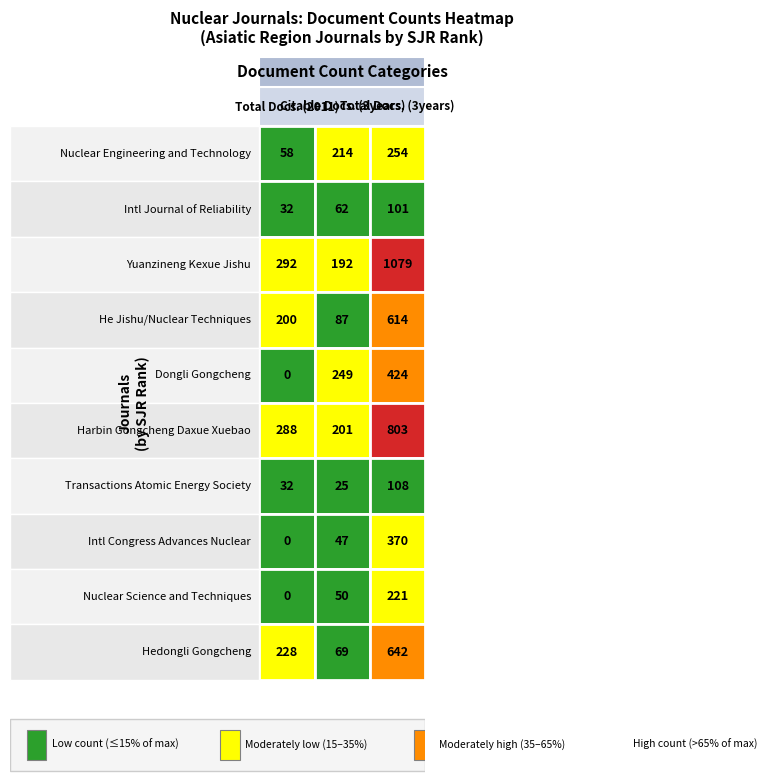

Which series has the widest spread of values?

Yuanzineng Kexue Jishu